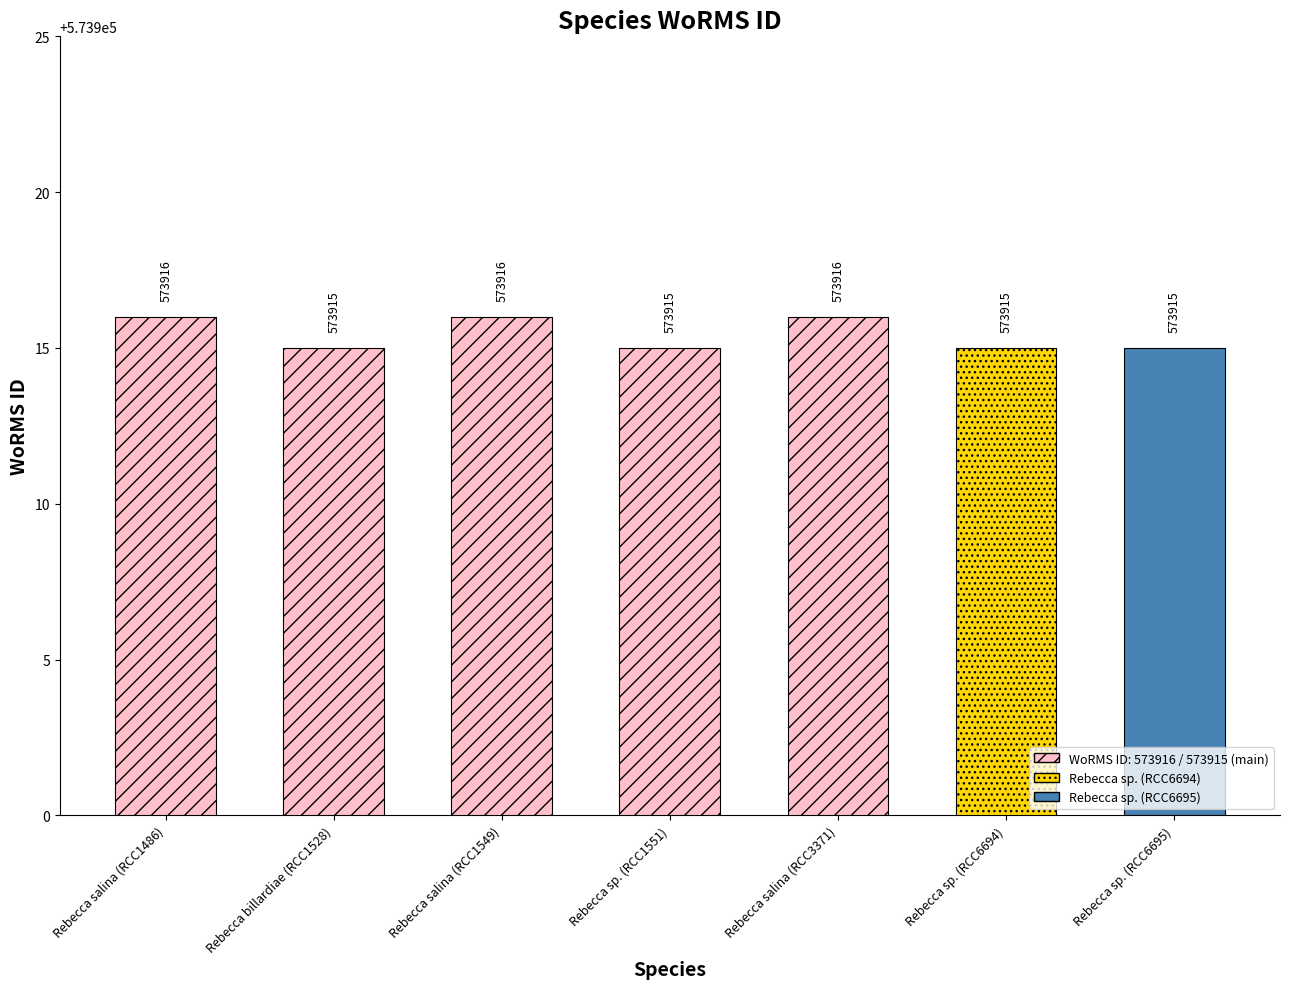

How many values are between 573915 and 573916?

7